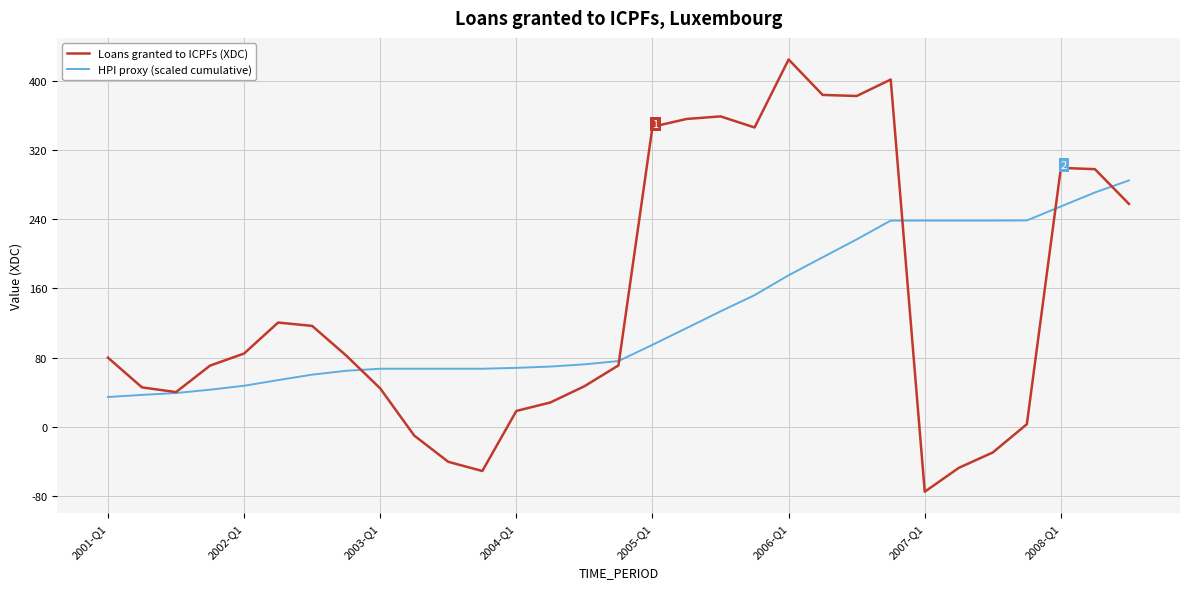

What is the difference between the maximum and minimum values in the Loans granted to ICPFs (XDC) series?

499.5